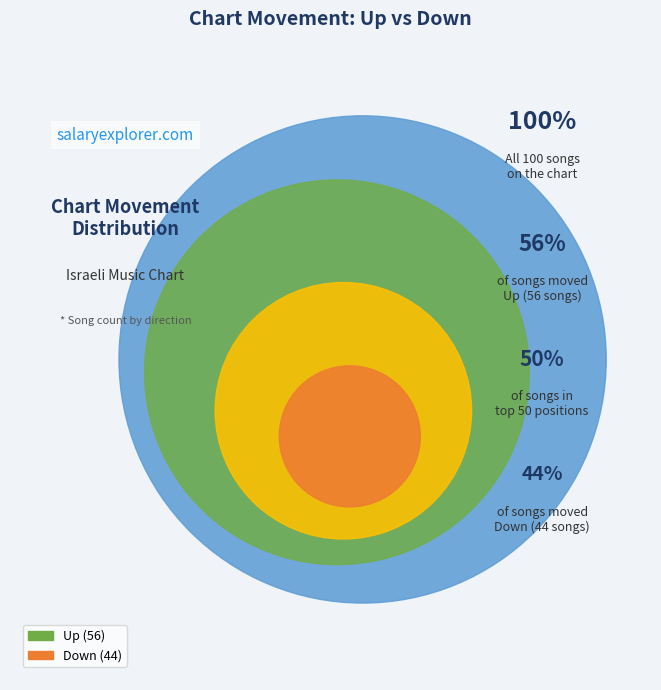

Is it true that Up is 65% of the pie?

False